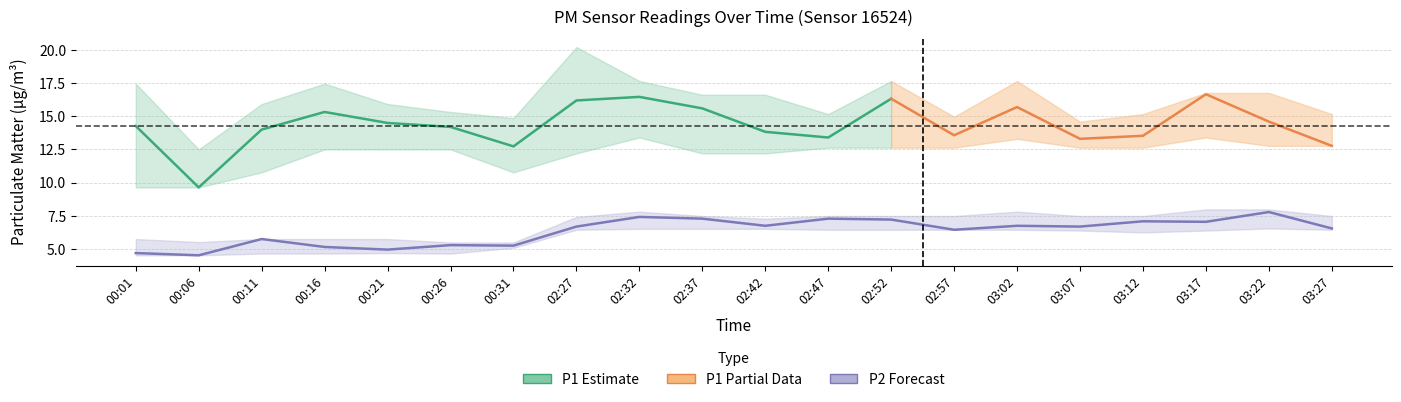

What is the spread (max minus min) of values at 00:26?

10.7